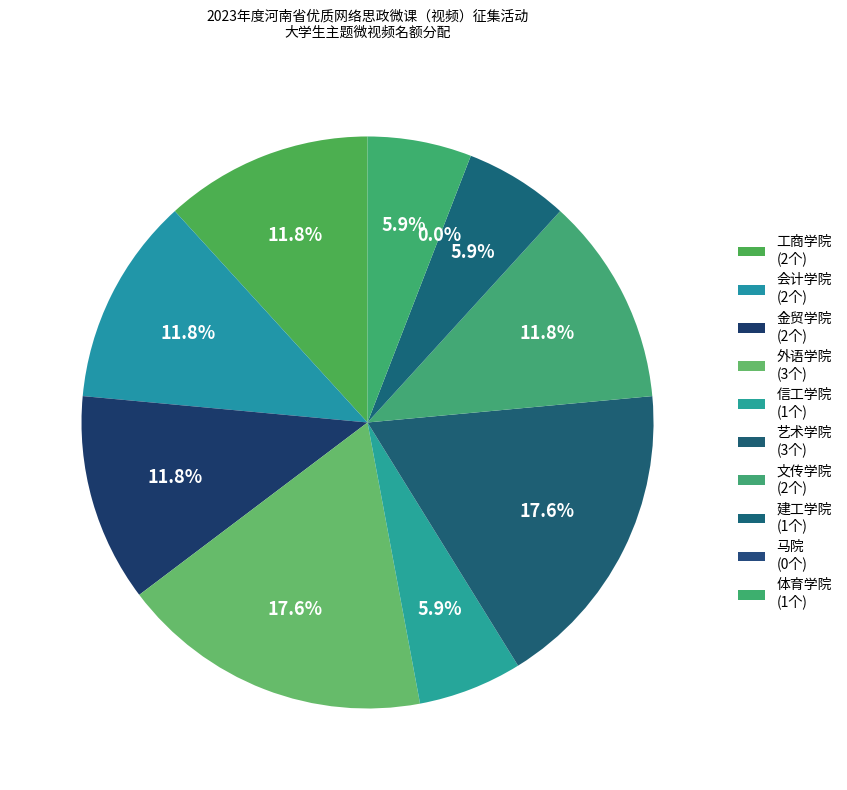

How many slices are in this pie chart?

10